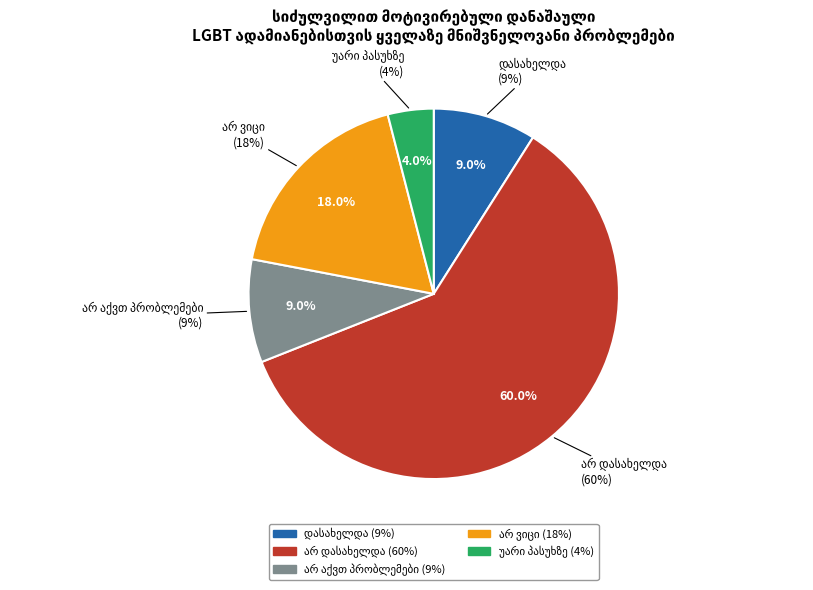

Between არ ვიცი and უარი პასუხზე, which is larger?

არ ვიცი